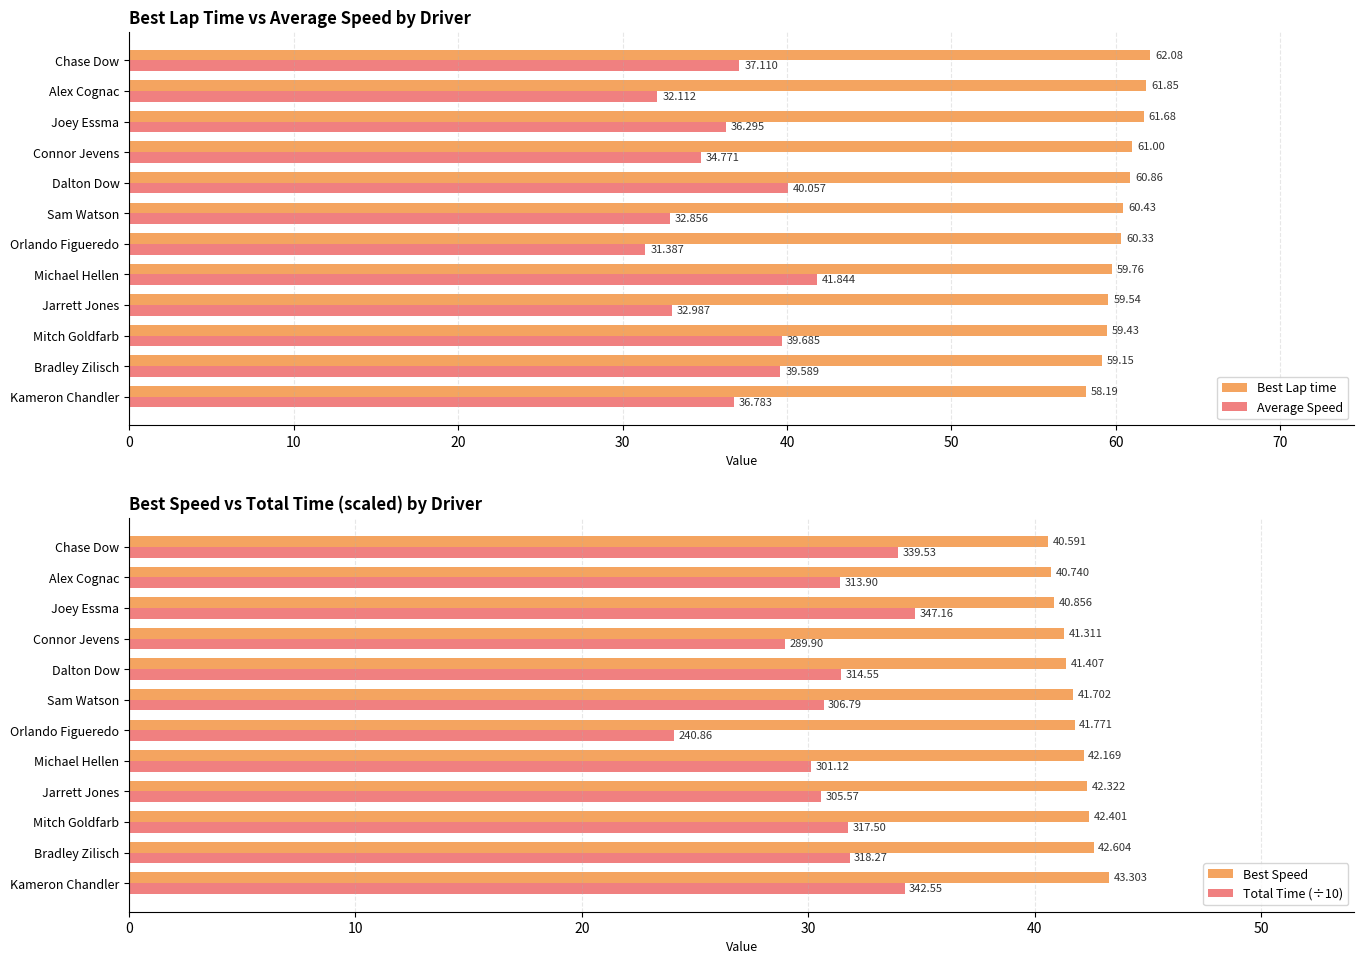

How many values in the Average Speed series exceed 36?

7